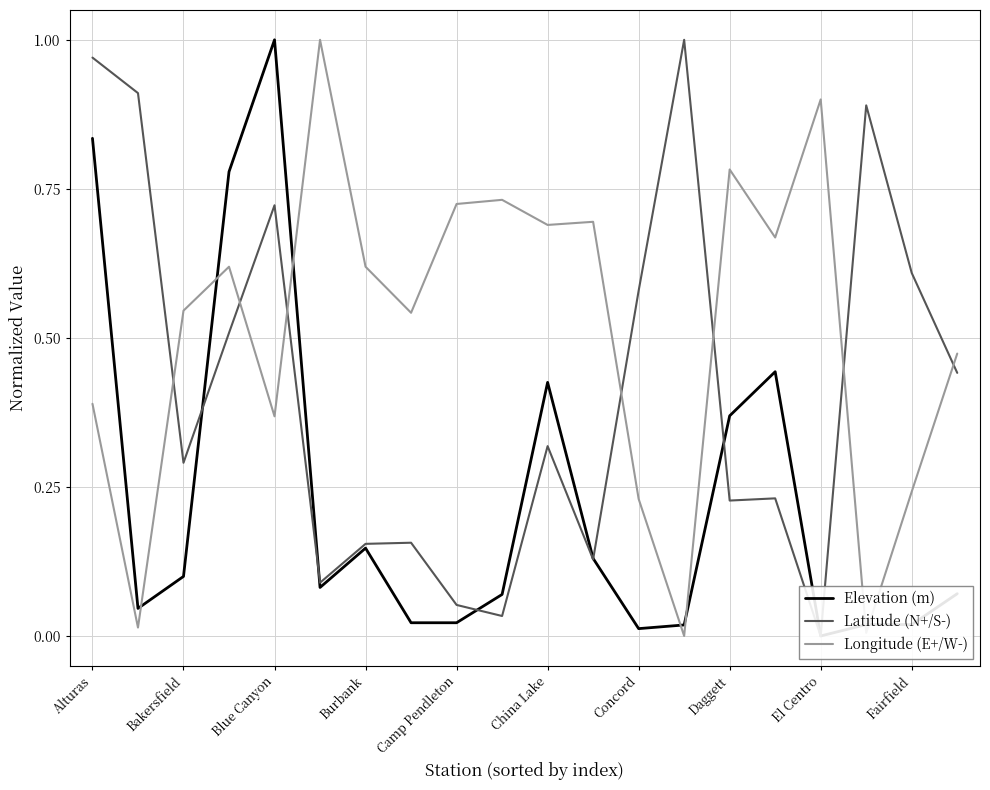

The value of Longitude (E+/W-) at 15 is 0.4. True or false?

False